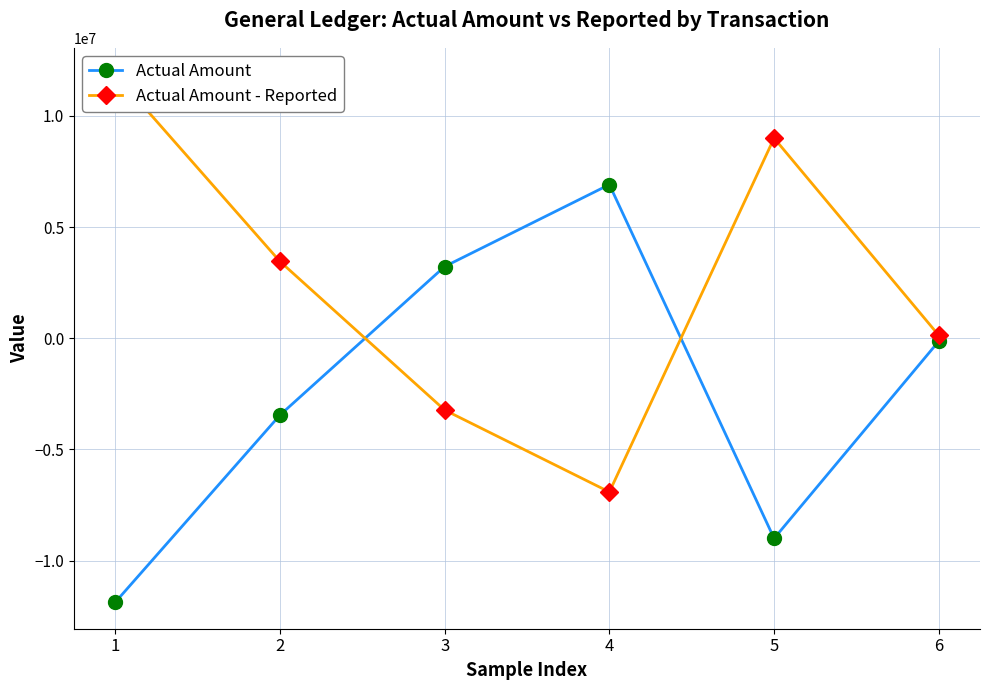

Where is Actual Amount nearest to the value -2481018?

2